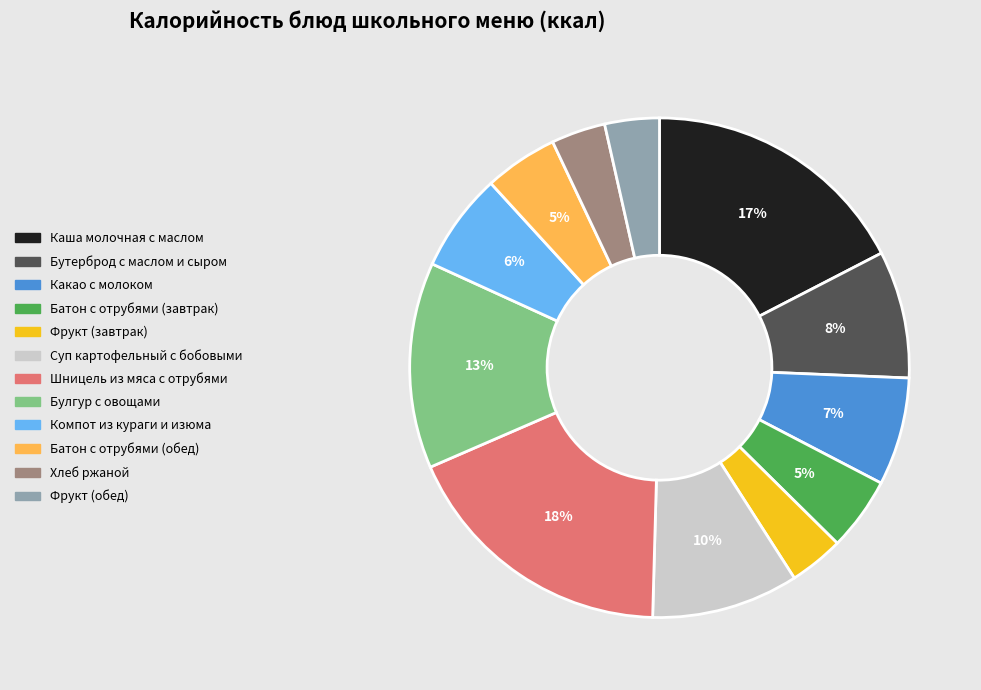

Which slice is the largest?

Шницель из мяса с отрубями